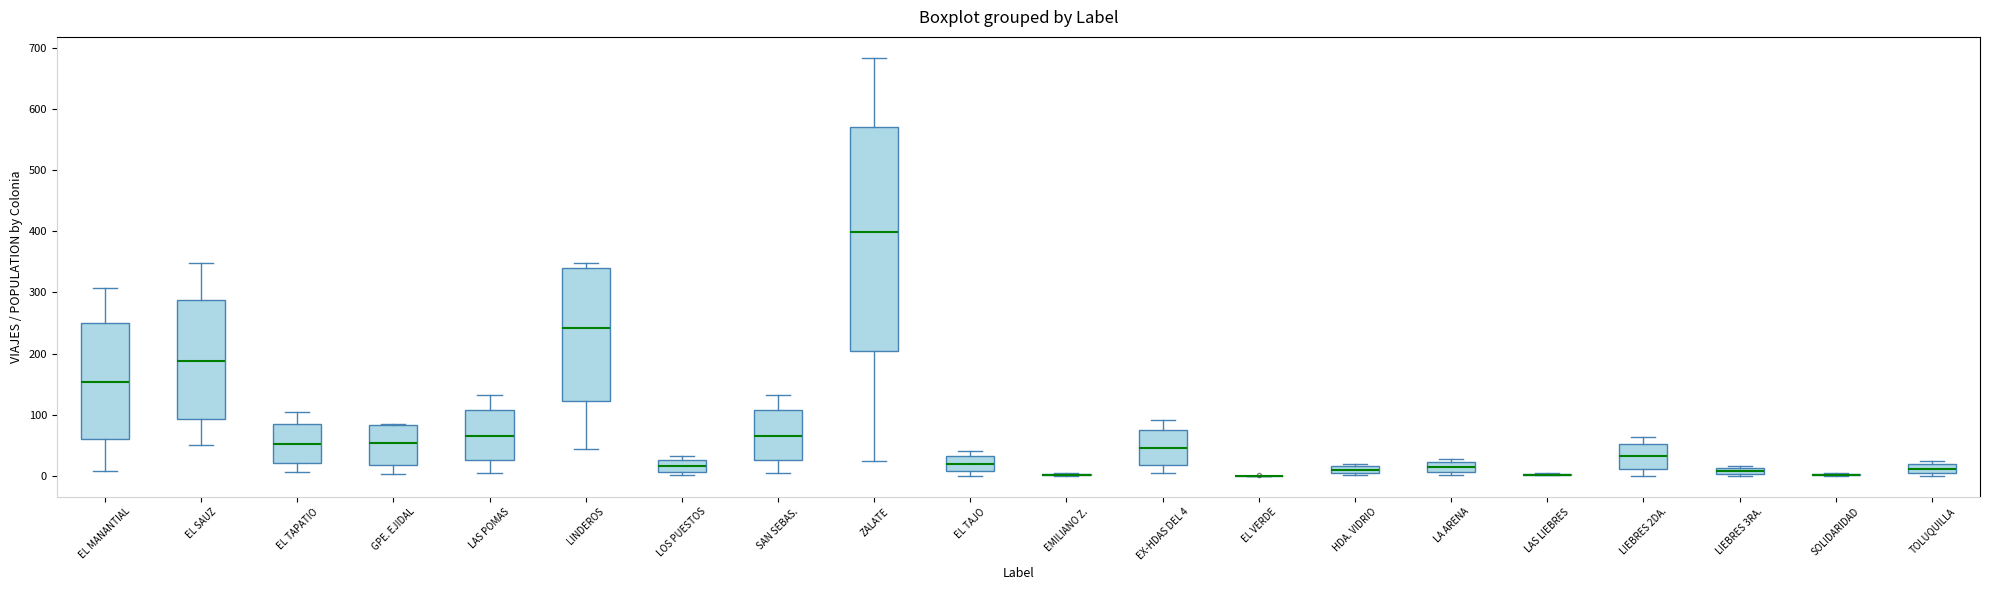

Where is the lower edge of the box for EX-HDAS DEL 4 on the y-axis? The values are not printed on the chart, so give them approximately, as read against the axis.

20